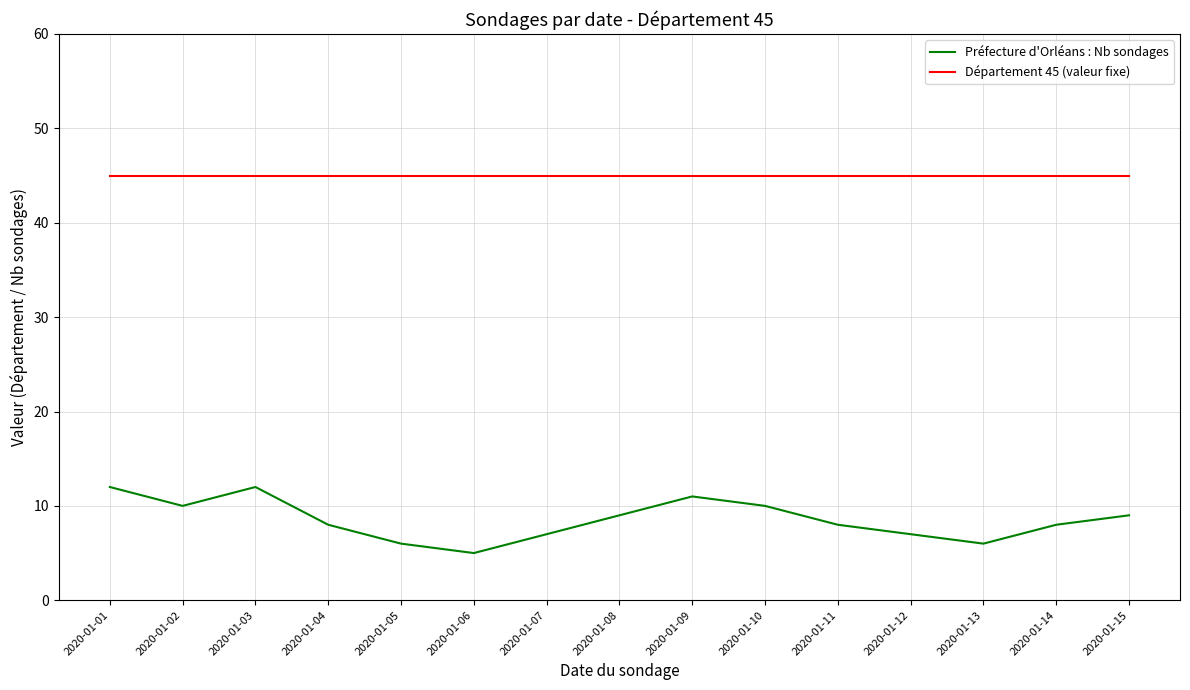

The value of Département 45 (valeur fixe) at 2020-01-01 is 71. True or false?

False